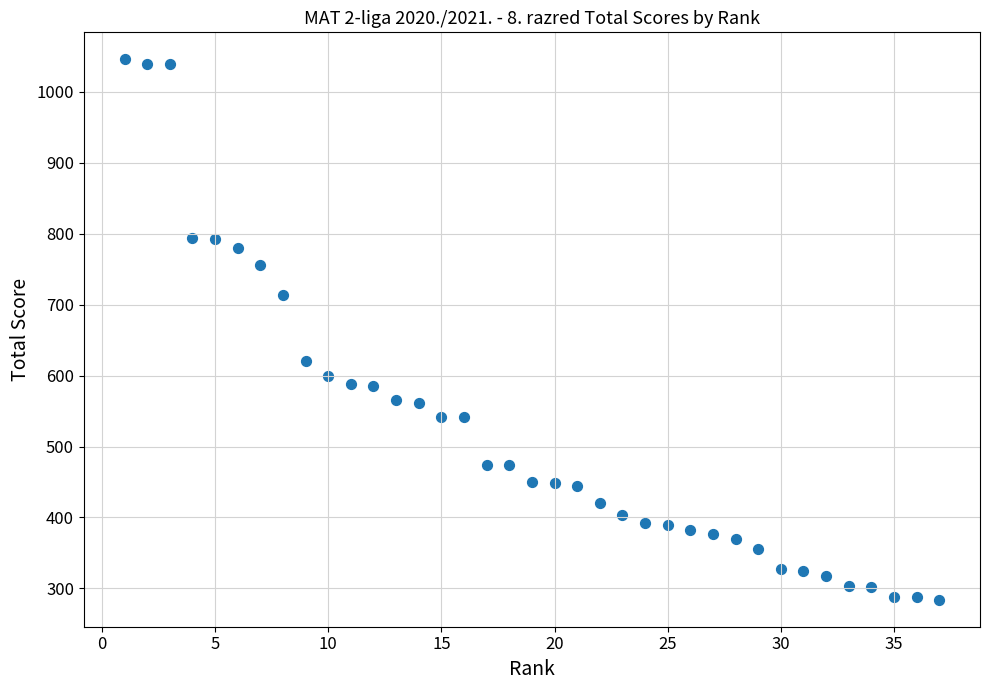

What is the range of X values (max minus min)?

36